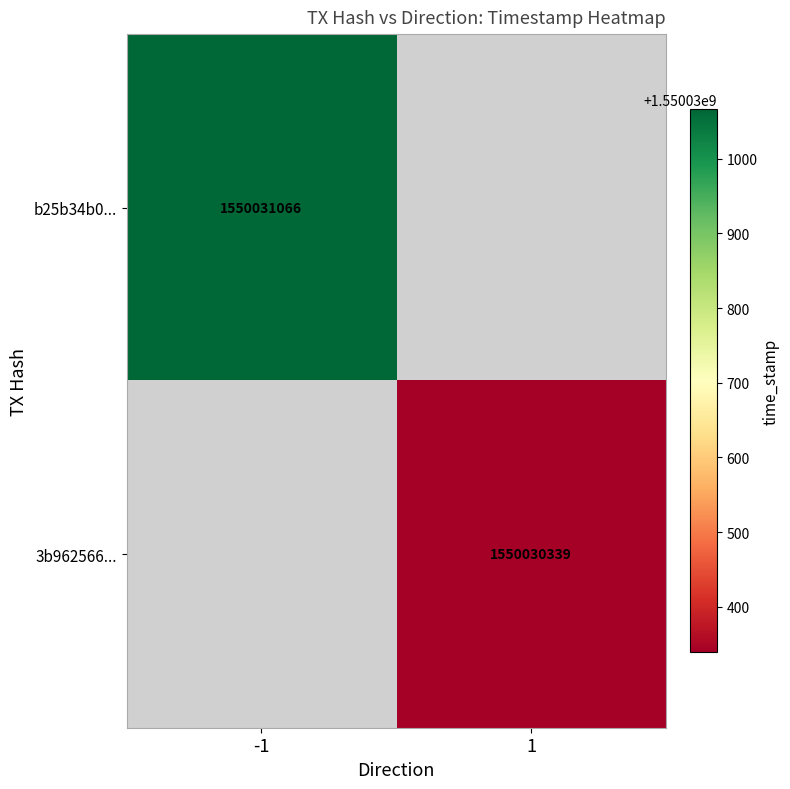

Is it true that 3b962566f3e1adb2b005b24edfc850ed86a0a8d equals 1550030339 at time_stamp?

True